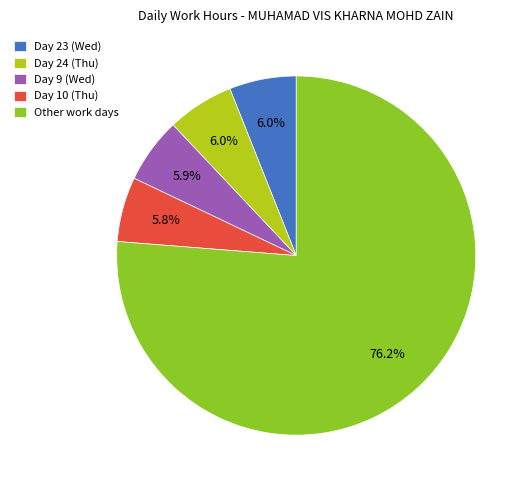

To the nearest percent, what is the difference between the largest and smallest slice percentages?

70%